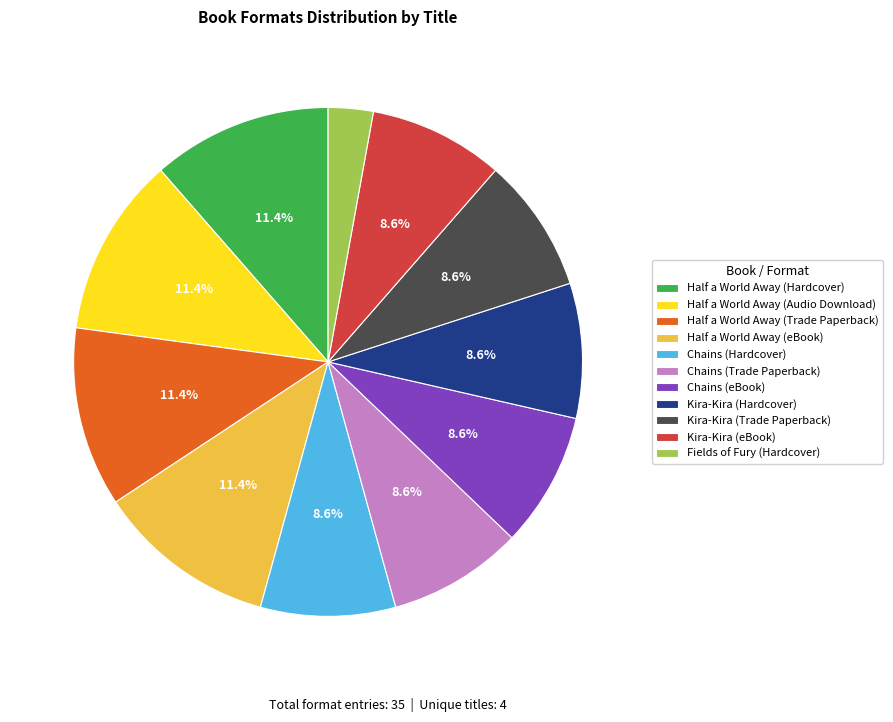

Is there a majority slice in this chart?

No